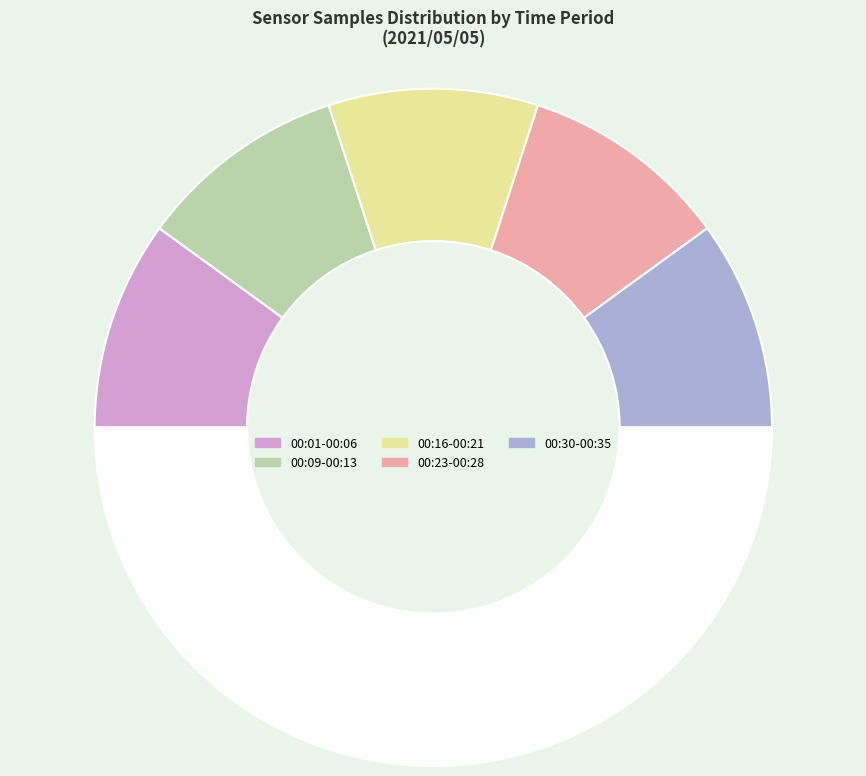

Which category has the biggest portion of the pie?

00:28